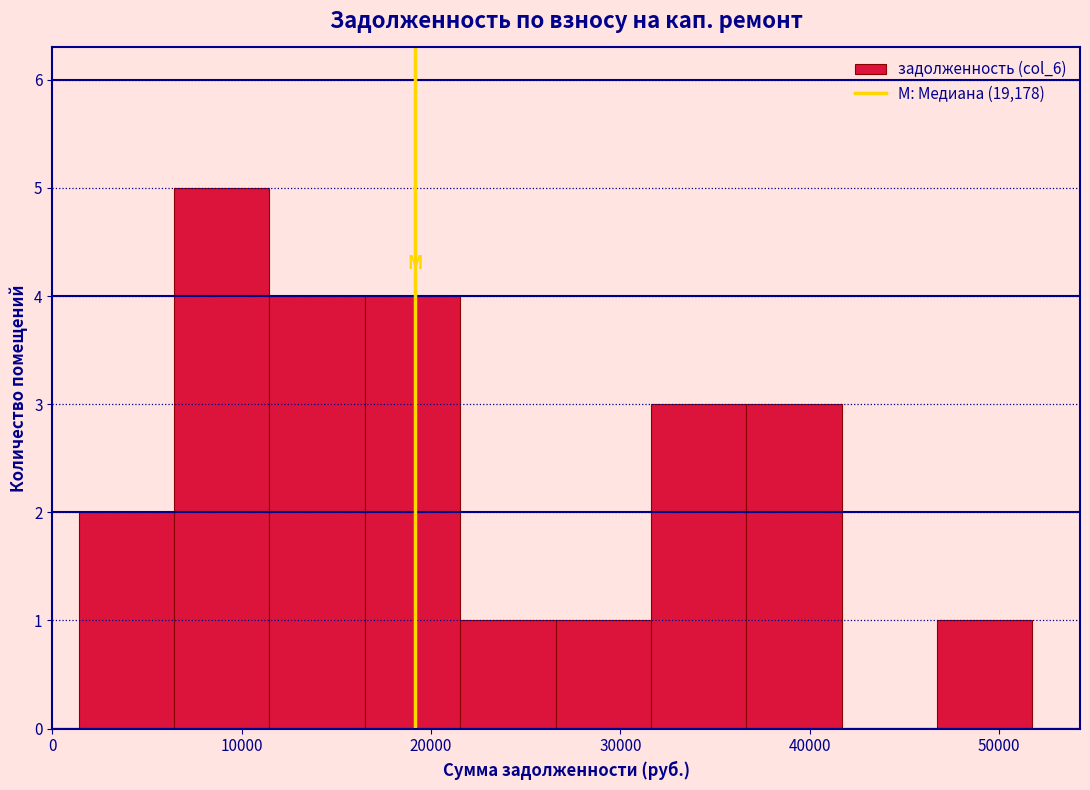

How tall is the bar that spans 1000 to 6000 on the x-axis? Neither the bar edges nor the heights are printed on the chart, so give them approximately, as read against the axes.

2